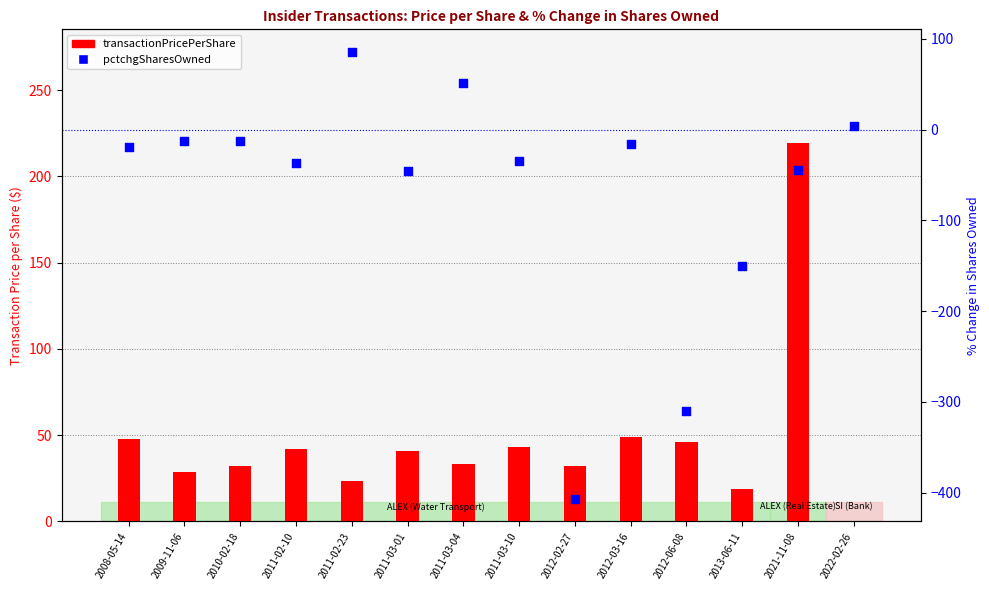

At how many categories does at least one series exceed 44?

6